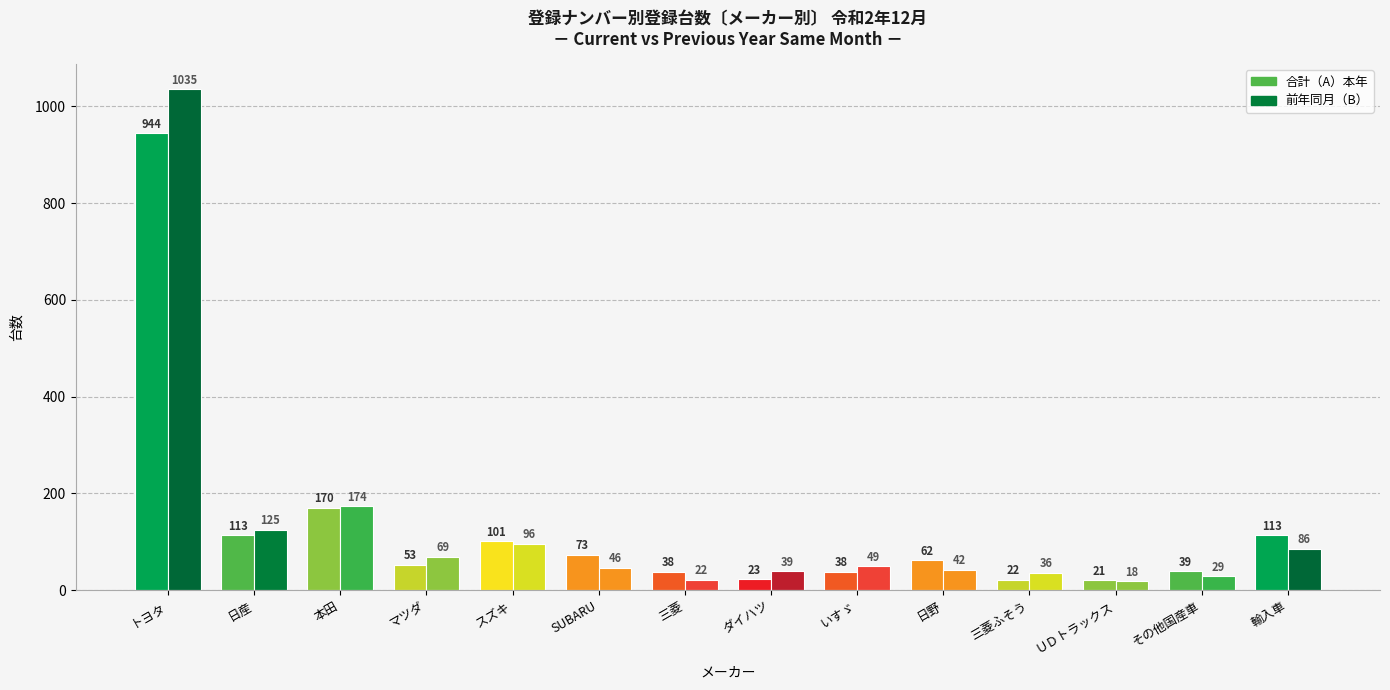

Which has a higher value, 三菱 or その他国産車?

その他国産車